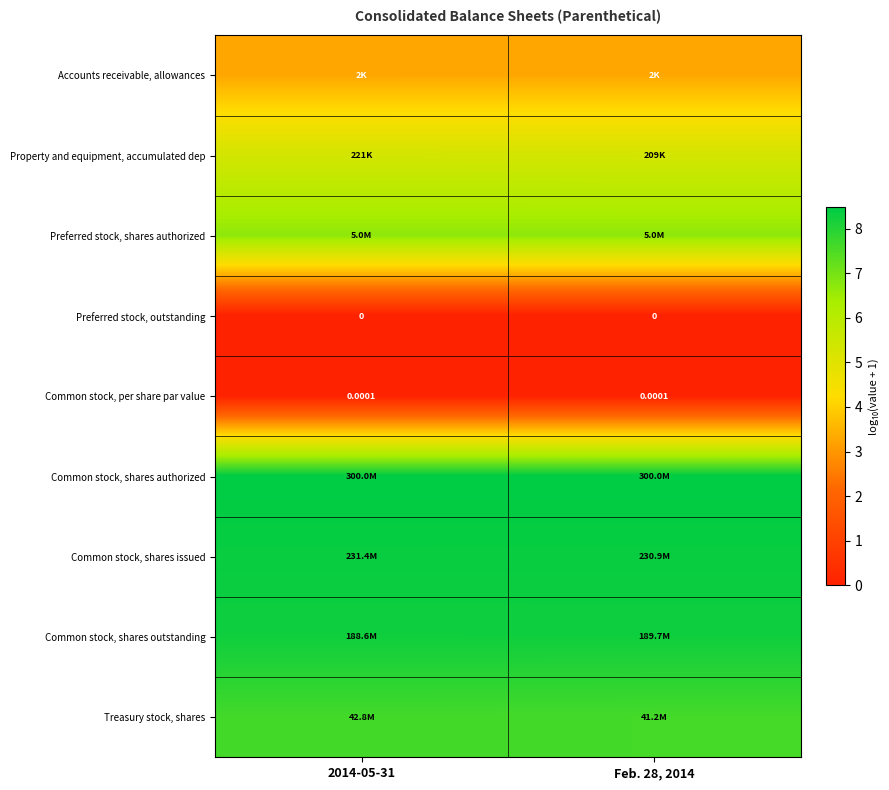

What is the total value across all series at Feb. 28, 2014?

48.1